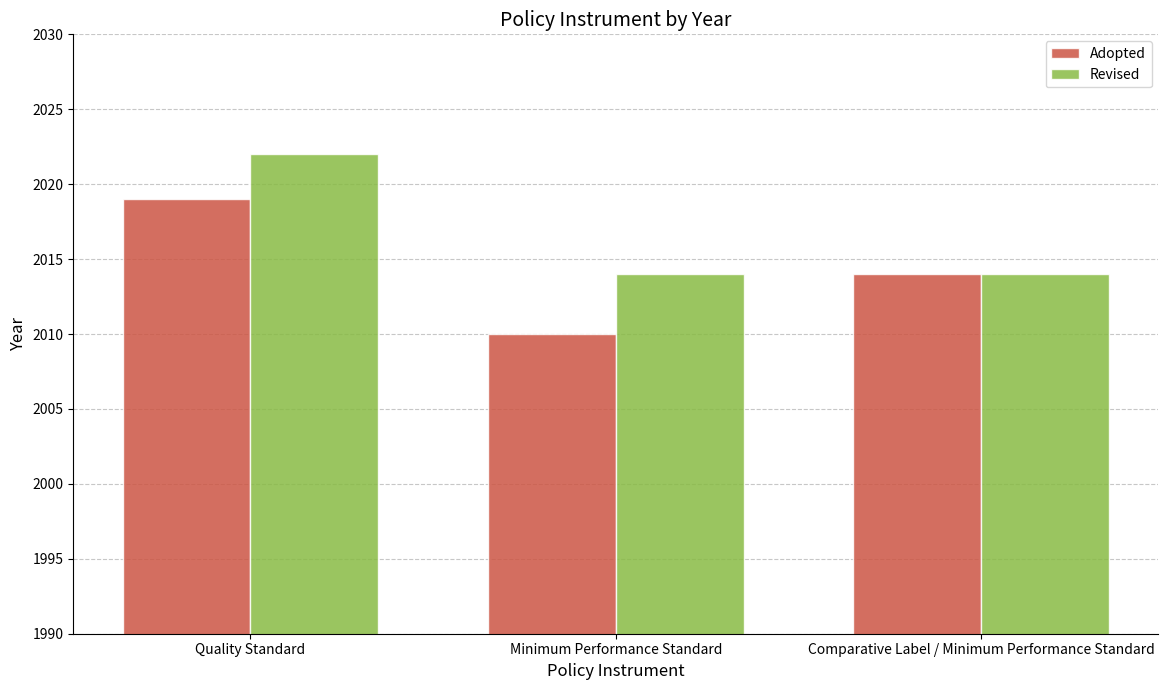

What is the value of the Revised bar at the 2nd from the left?

2014